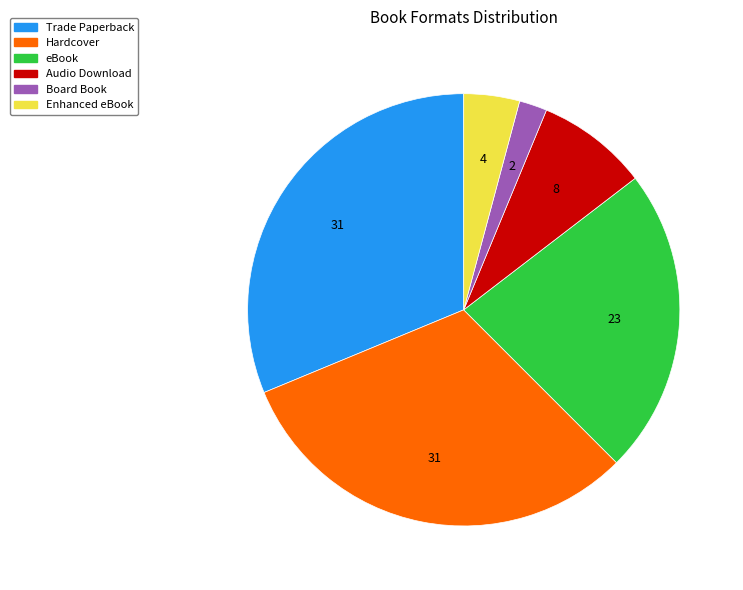

Is Audio Download the majority of the pie?

No